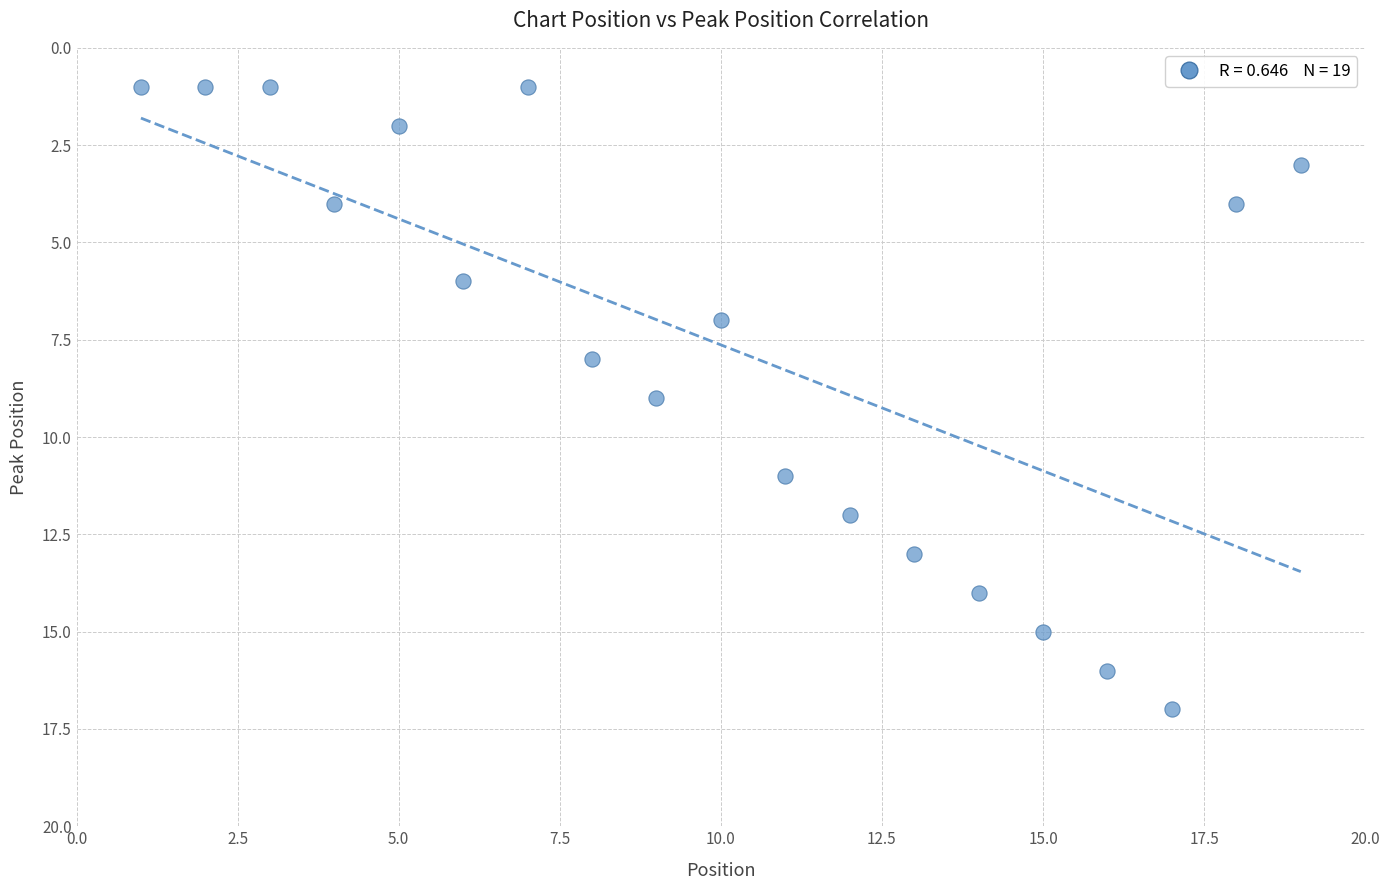

What is the range of X values (max minus min)?

18